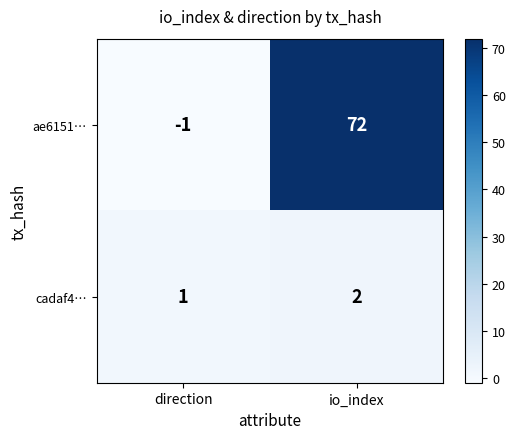

Reading right to left, what are all the values shown in this chart?

ae6151…: io_index=72	direction=-1
cadaf4…: io_index=2	direction=1